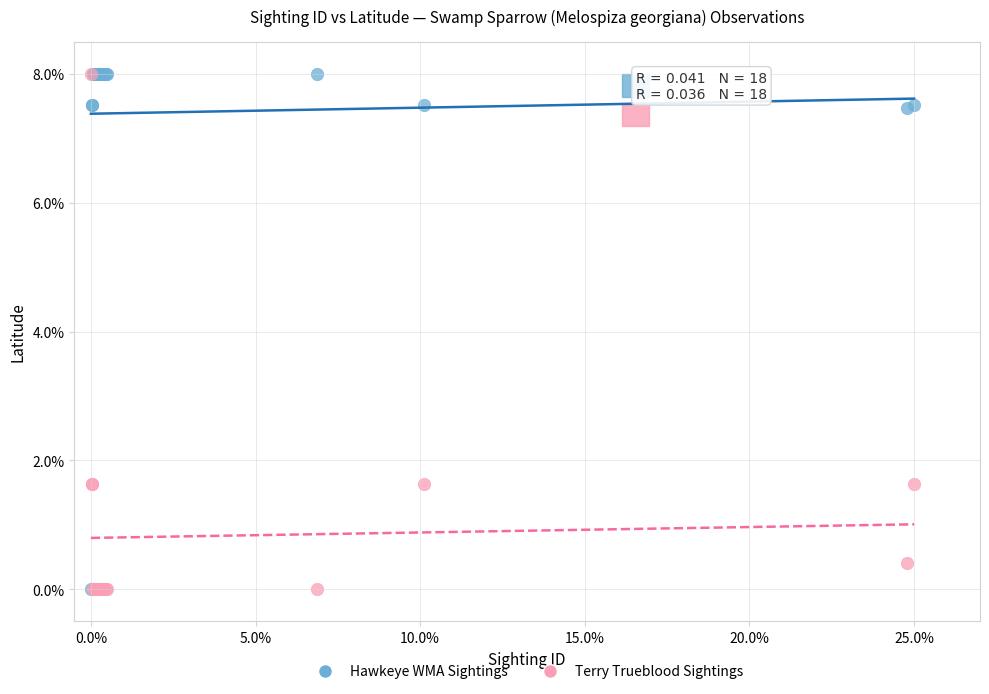

What are all the series names shown in the legend?

Hawkeye WMA Sightings, Terry Trueblood Sightings